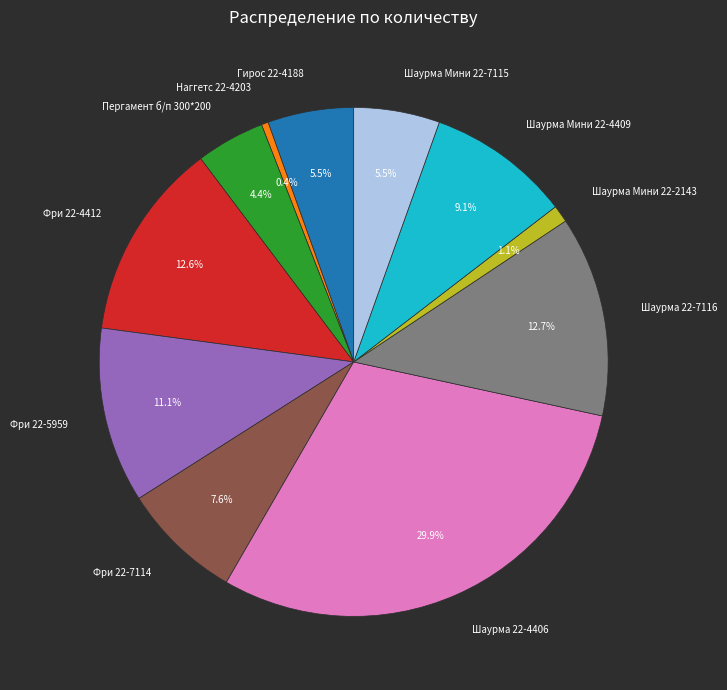

Which has a higher value, Фри 22-4412 or Гирос 22-4188?

Фри 22-4412